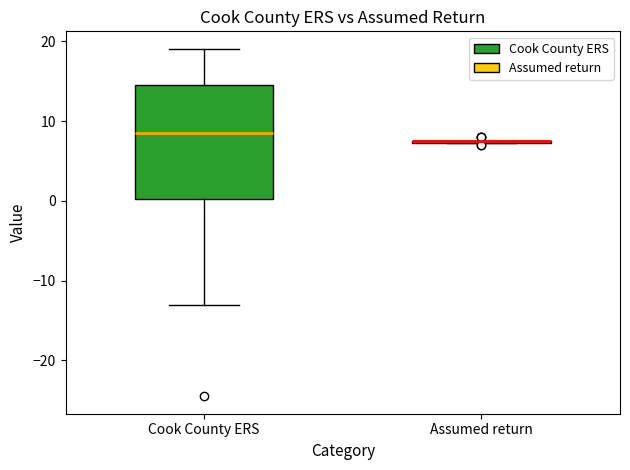

Where is the lower edge of the box for Cook County ERS on the y-axis? The values are not printed on the chart, so give them approximately, as read against the axis.

0